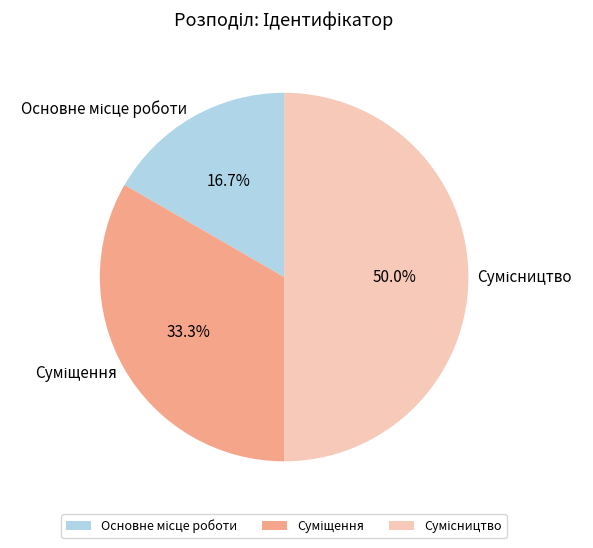

To the nearest percent, what portion does Сумісництво represent?

50%